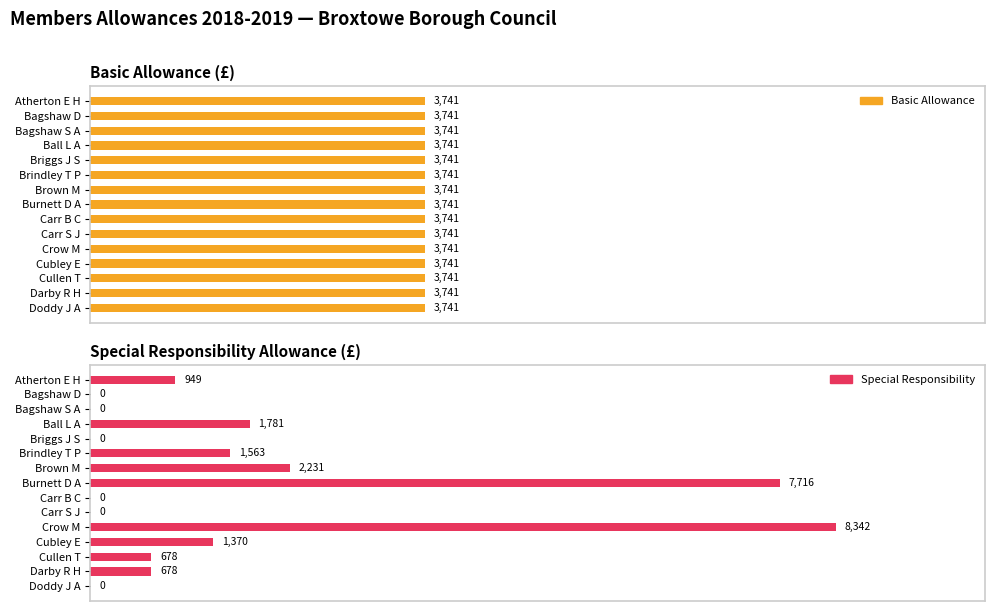

Does the chart contain stacked bars?

No